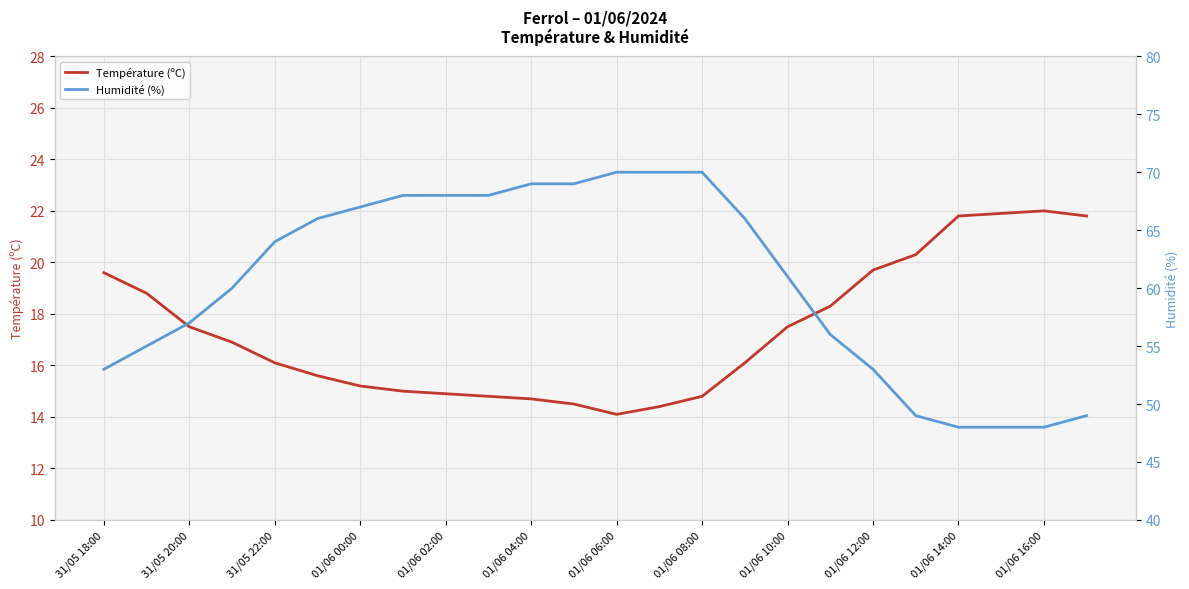

True or false: Température (ºC) has a value of 14.7 at 01/06 04:00.

True